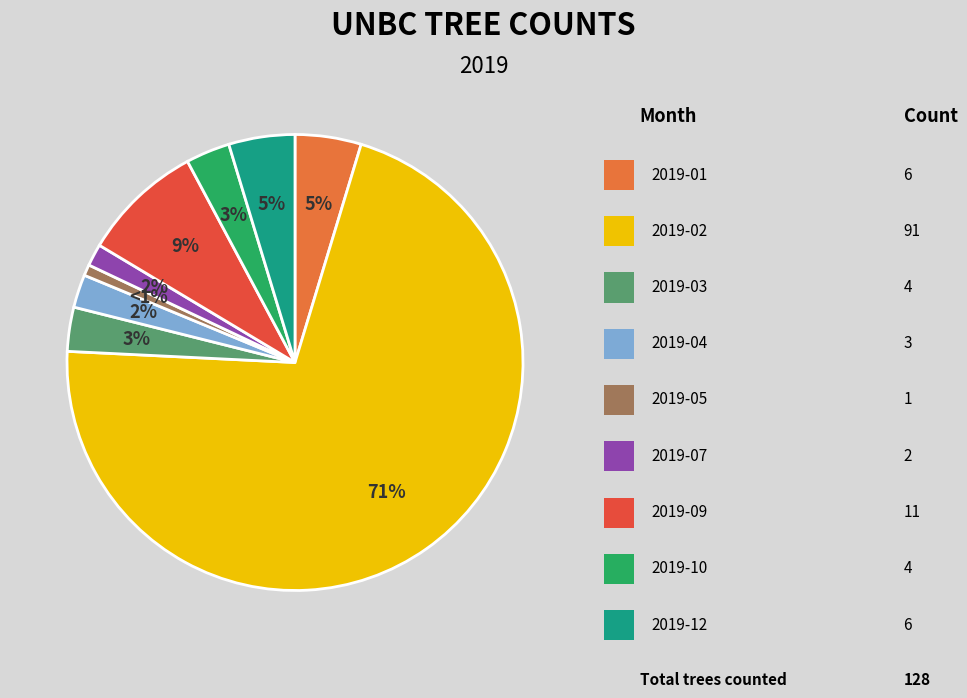

Is there a majority slice in this chart?

Yes